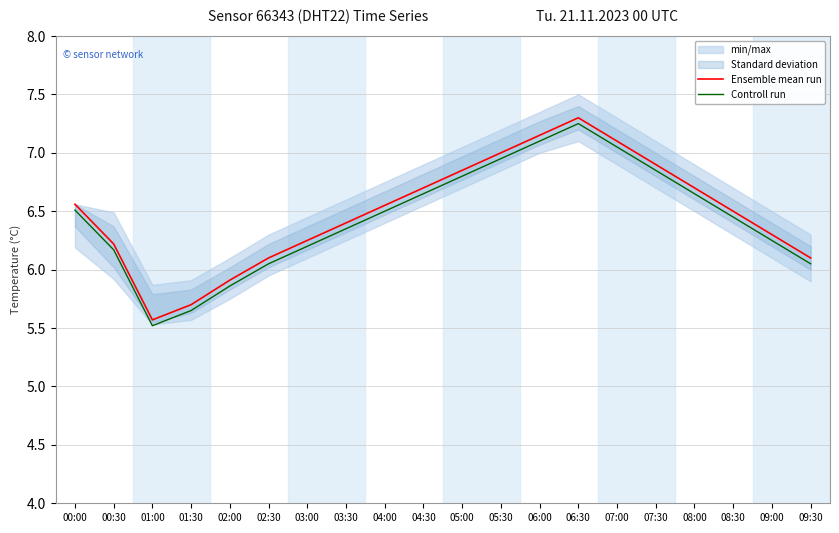

What is the difference between the maximum and minimum values in the Controll run series?

1.7